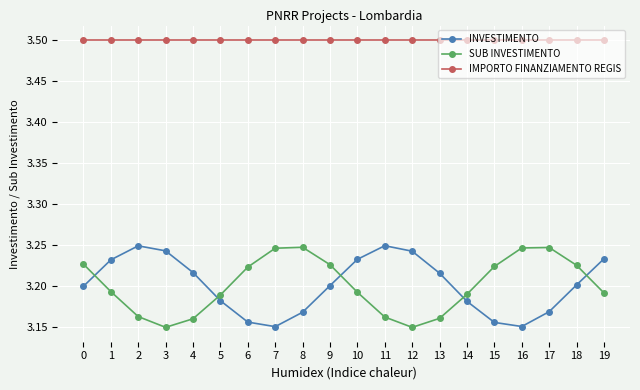

What is the difference between the second highest and second lowest values in the SUB INVESTIMENTO series?

0.1